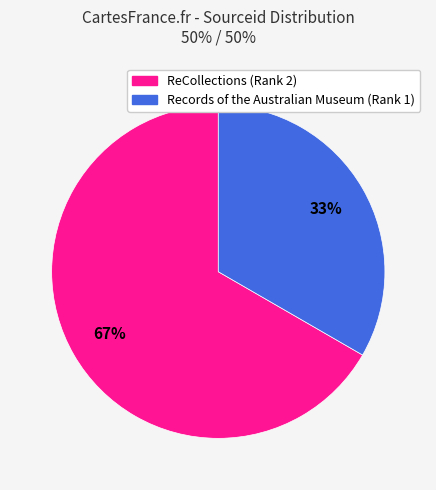

True or false: ReCollections accounts for 67% of the total.

True